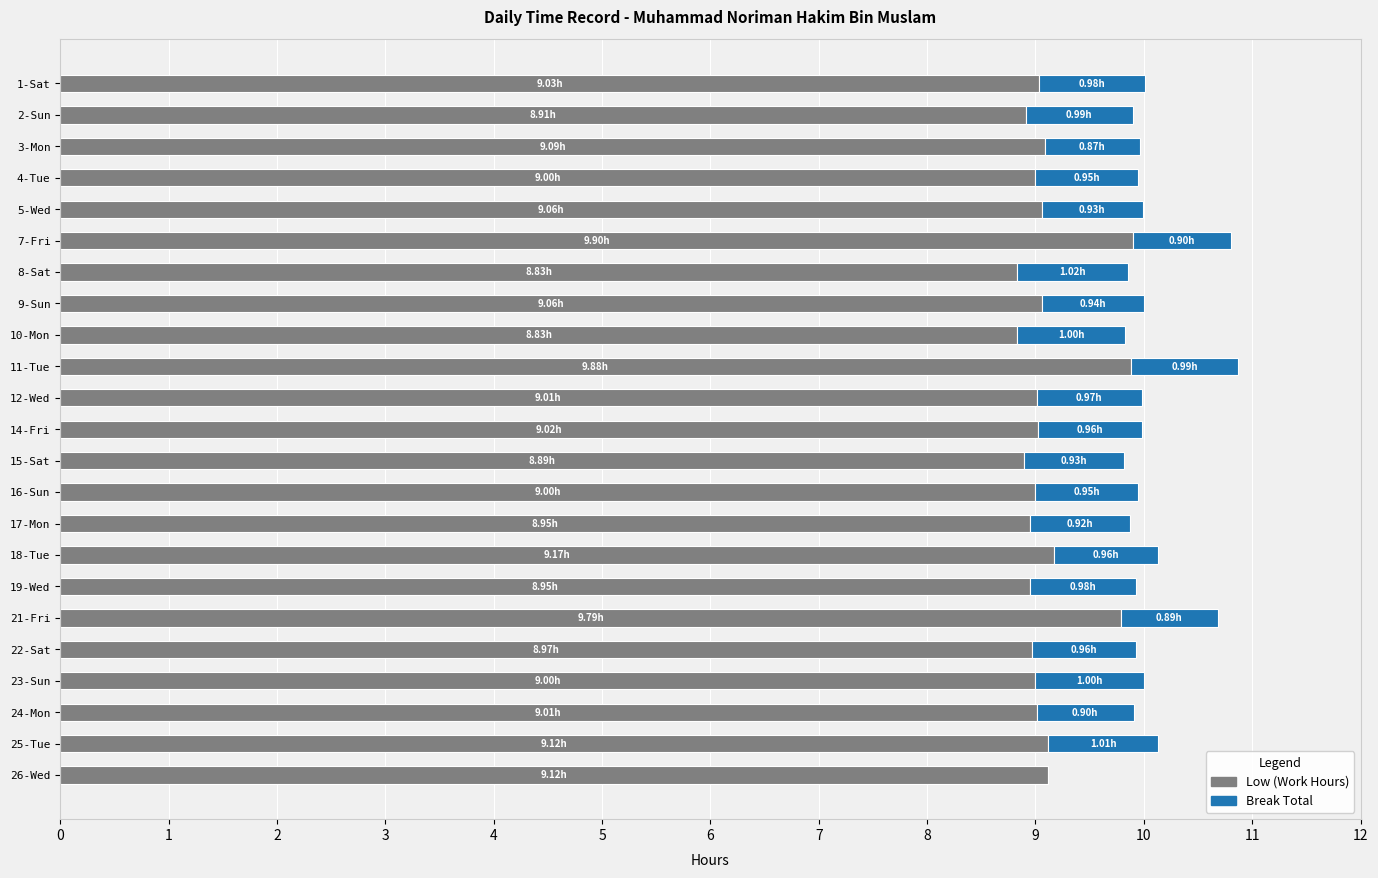

What is the sum of all Low (Work Hours) values?

209.6